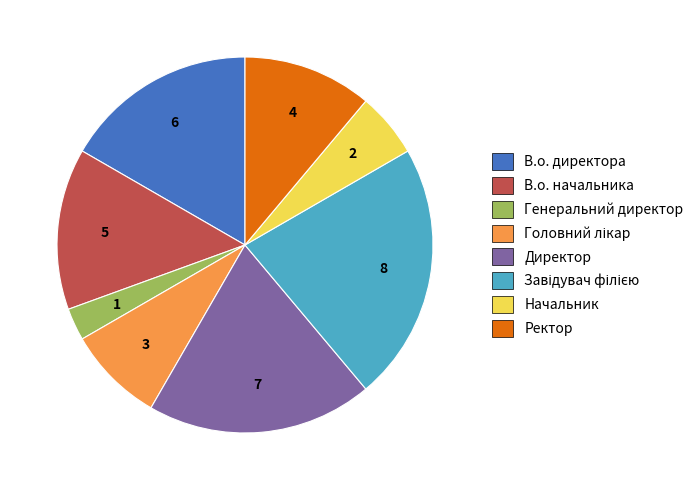

Which slice is the smallest?

Генеральний директор